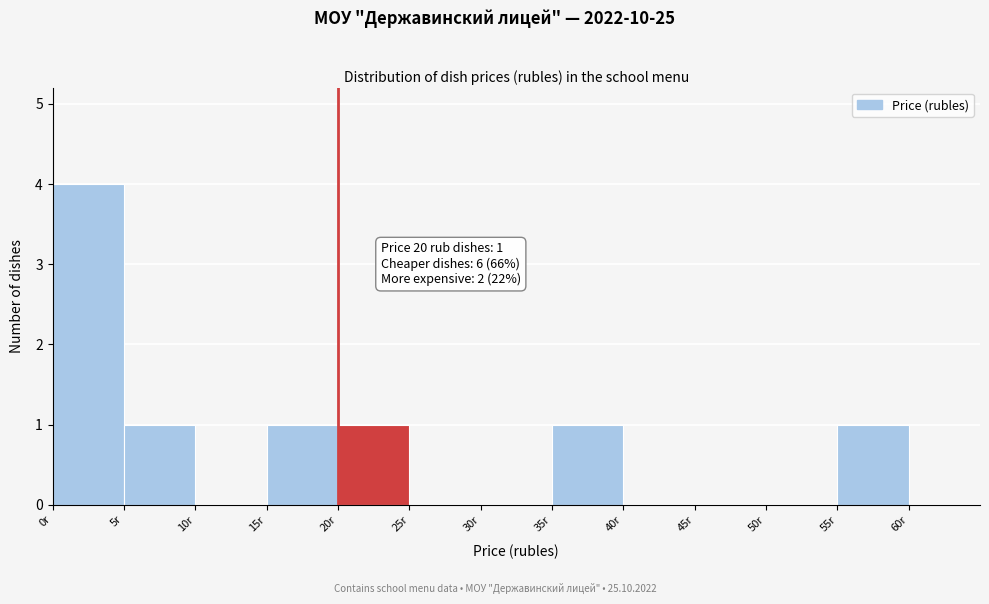

Over which range of the x-axis is the bar tallest?

0 to 5